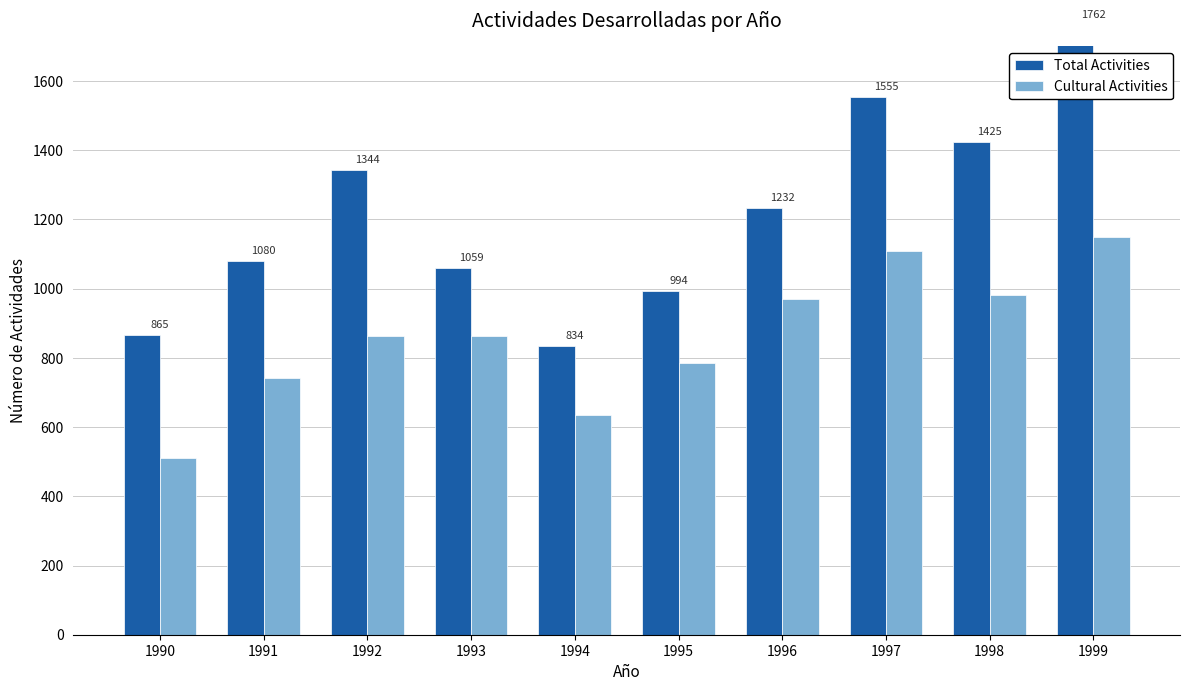

How many bars are there in each group?

2